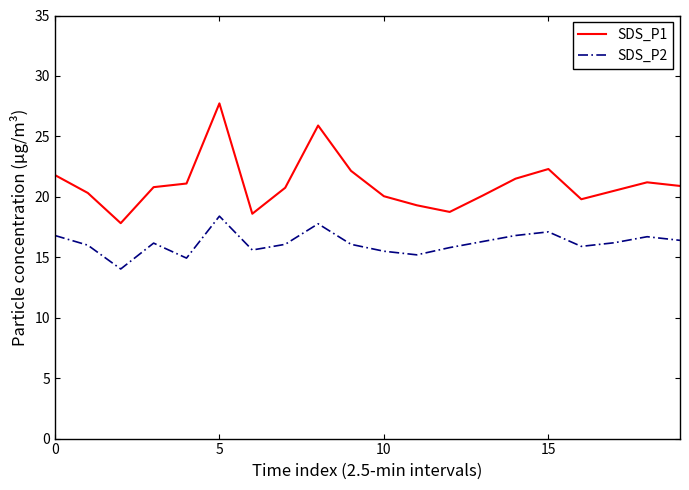

What is the maximum value for SDS_P1?

27.7